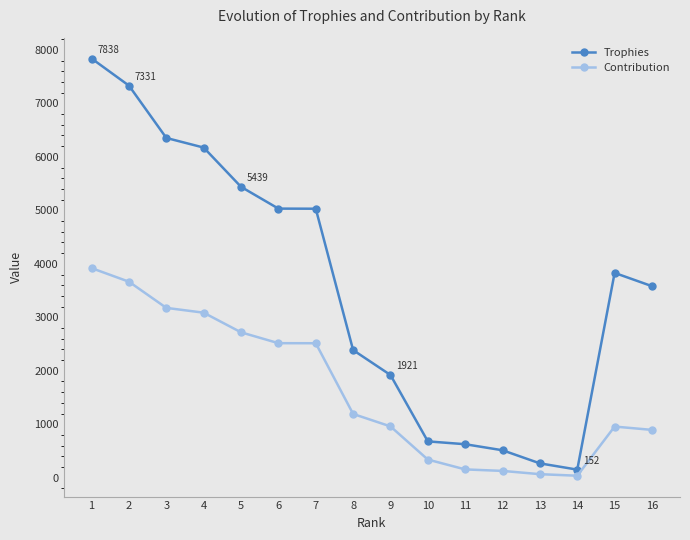

What is the highest value of the Contribution series?

3919